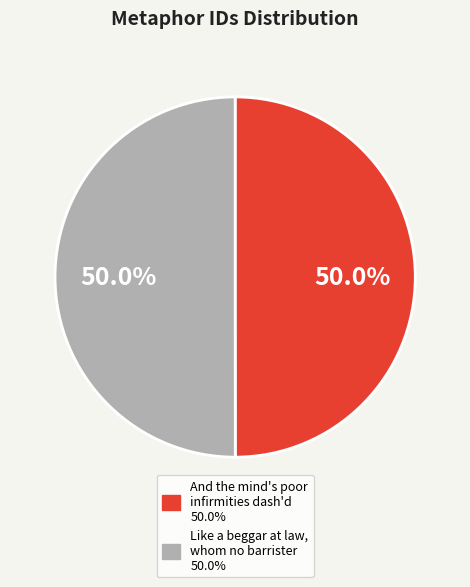

Approximately how many times larger is the value at Like a beggar at law, whom no barrister compared to And the mind's poor infirmities dash'd?

1.0